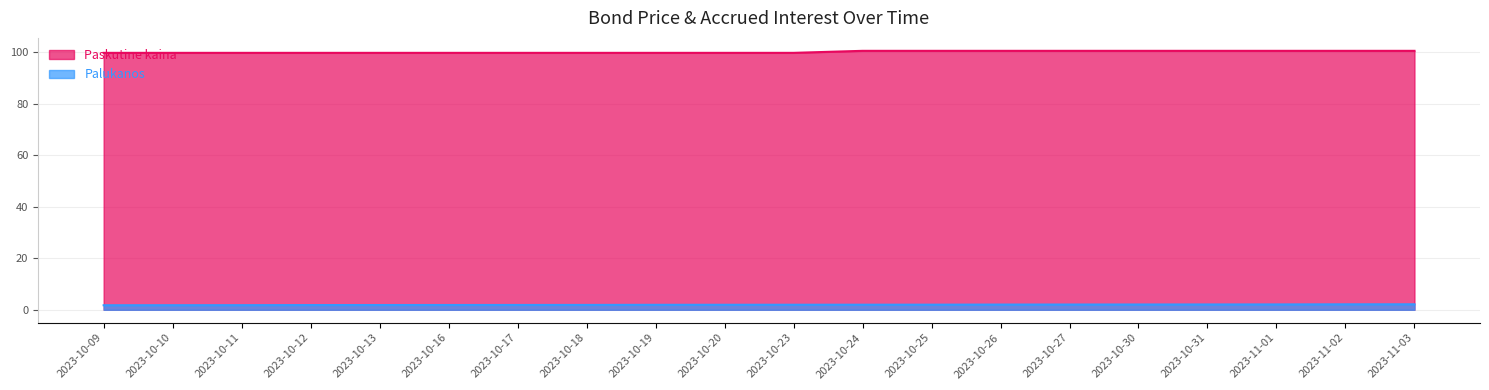

What are all the series names shown in the legend?

Paskutine kaina, Palukanos